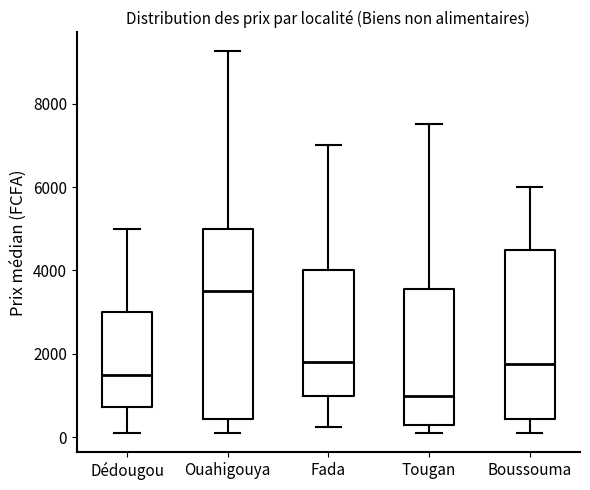

Which box is the tallest, from its lower edge to its upper edge?

Ouahigouya